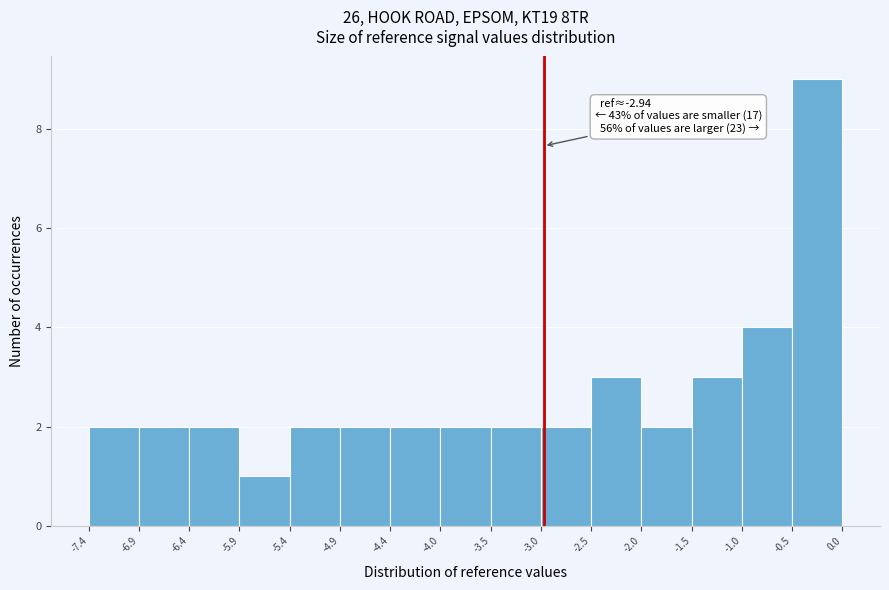

Which range on the x-axis has the tallest bar?

-0.5 to 0.0